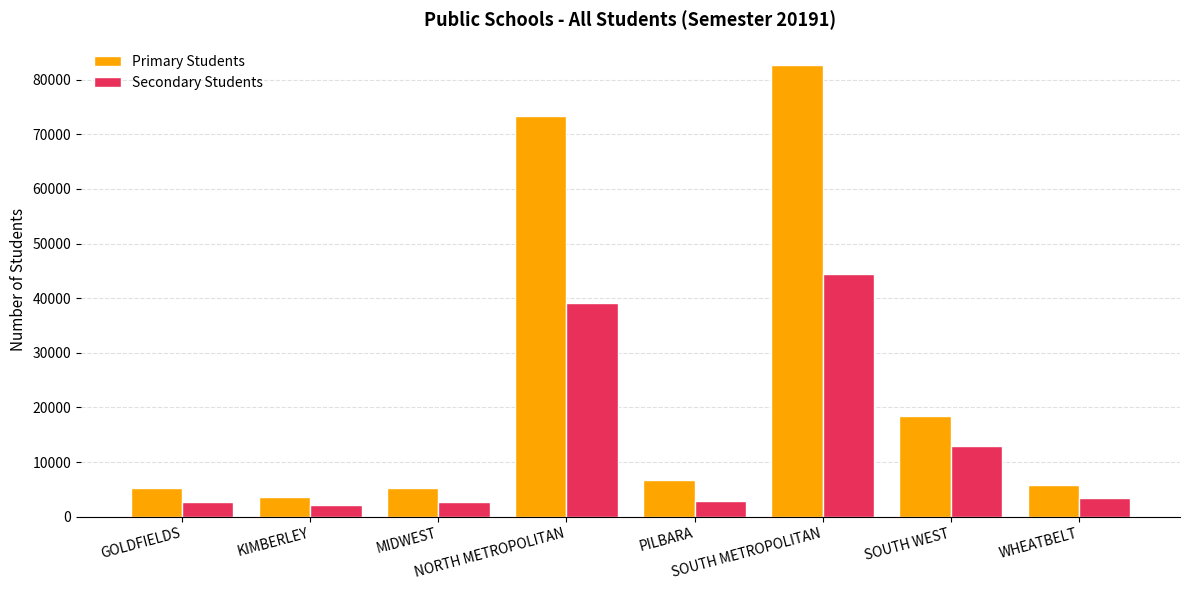

How many data points does each series have?

8